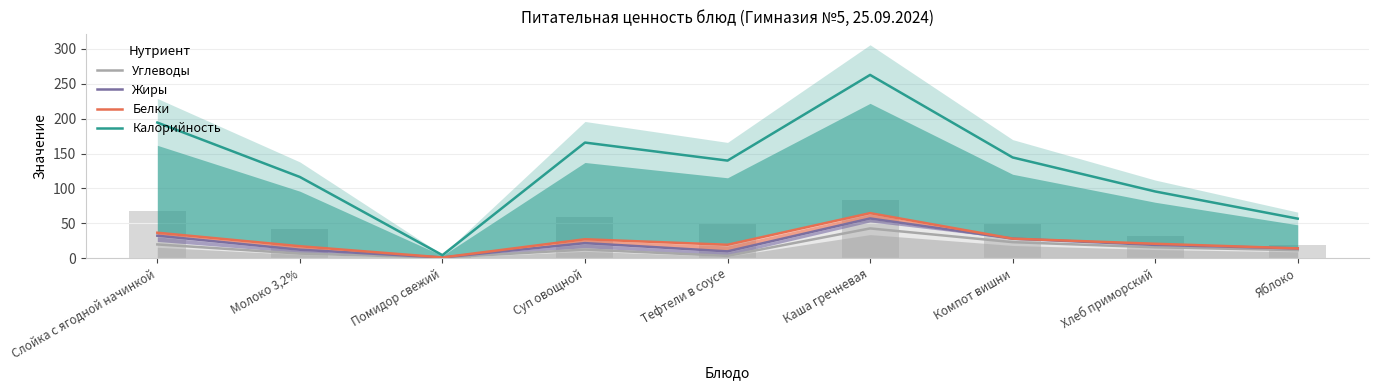

What position from the right is Компот вишни?

3